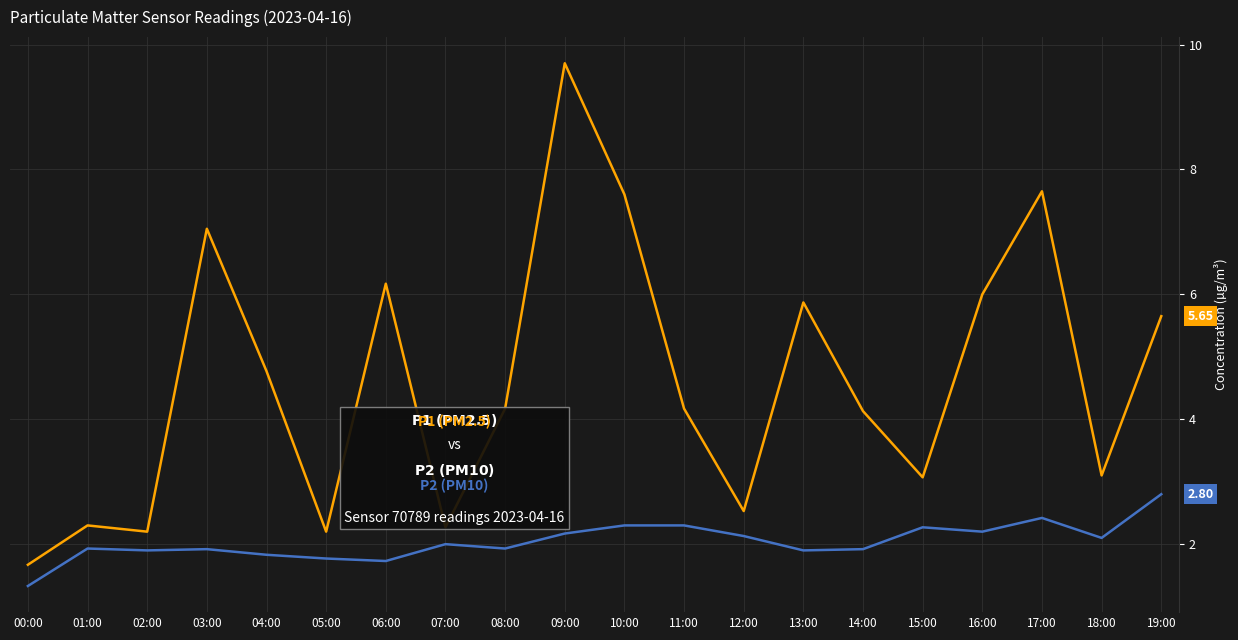

Count the number of categories in the chart.

20